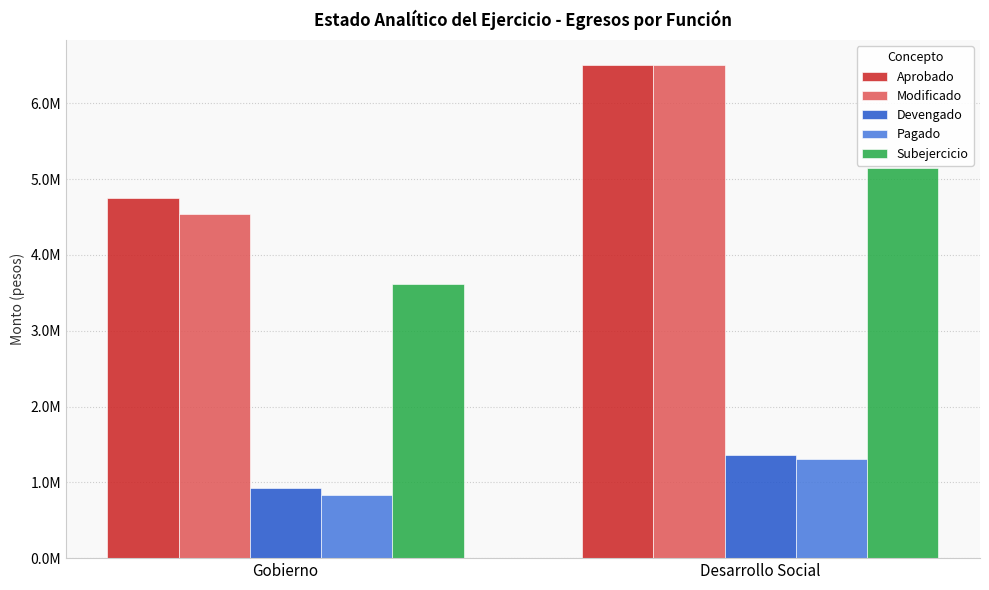

Are the bars grouped side by side (vs. stacked)?

Yes